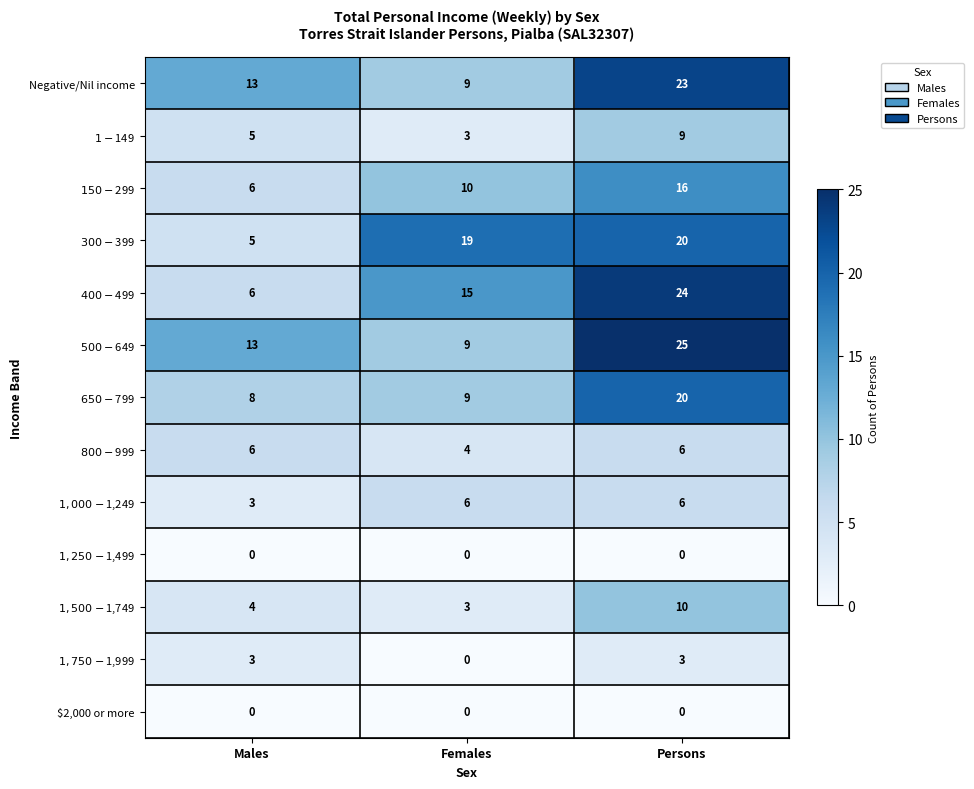

What is the difference between the highest and lowest values at Males?

13